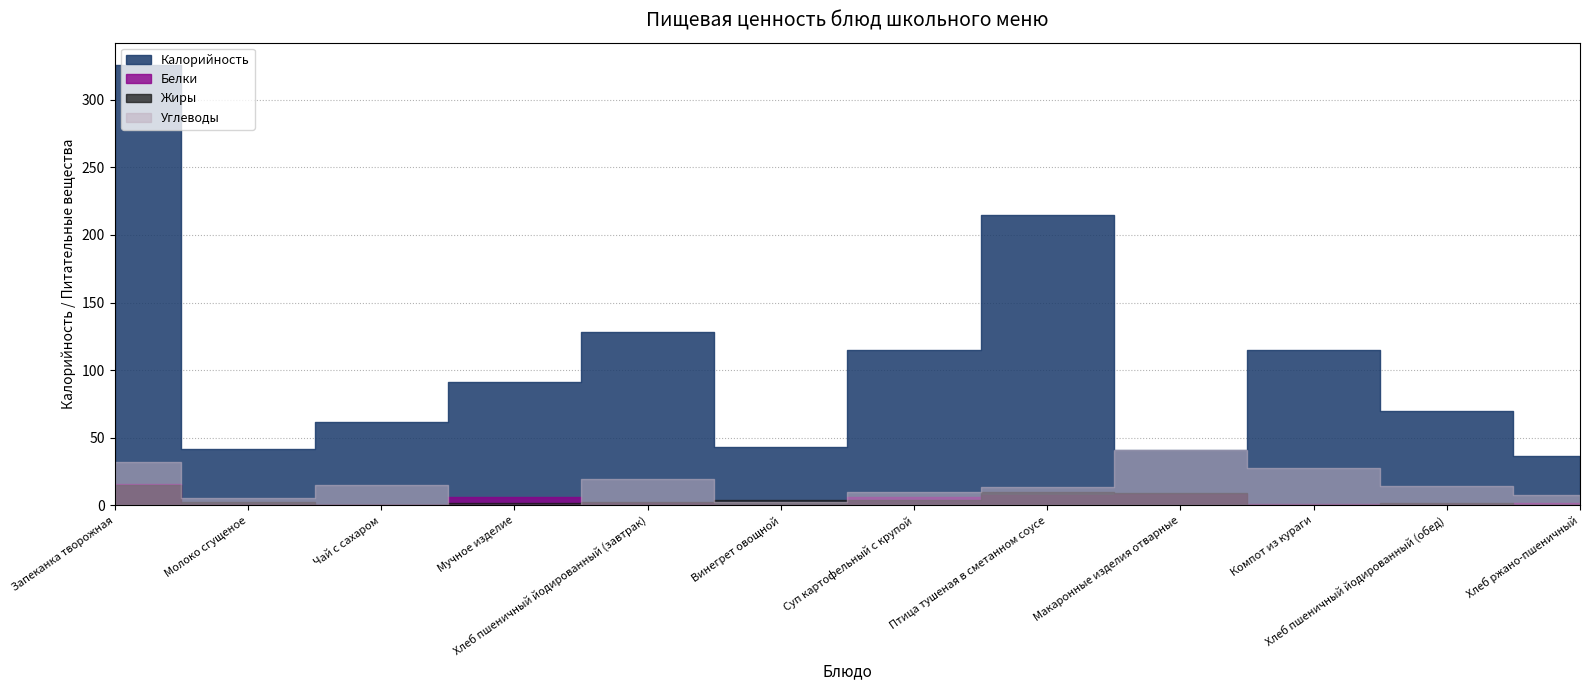

Reading right to left, what are all the values shown in this chart?

Калорийность: 36.8	69.9	114.8	41.1	215.1	114.7	43.3	128.2	91.3	62.0	41.9	325.9
Белки: 1.5	1.4	0.8	8.6	7.6	6.5	0.6	1.8	6.5	0.1	1.0	15.9
Жиры: 0.2	1.7	0.1	9.4	10.2	4.1	3.8	2.3	1.7	0.0	2.6	14.8
Углеводы: 7.9	14.5	27.6	41.1	13.8	9.7	2.6	19.3	0.7	15.2	5.5	32.4